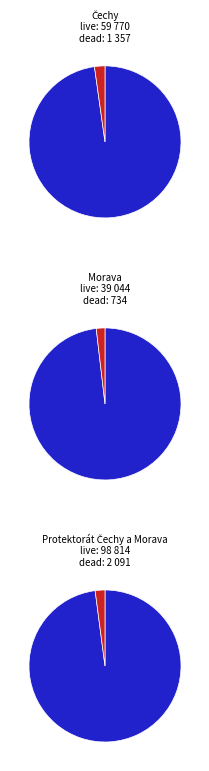

Which category has the biggest portion of the pie?

Protektorát Čechy a Morava